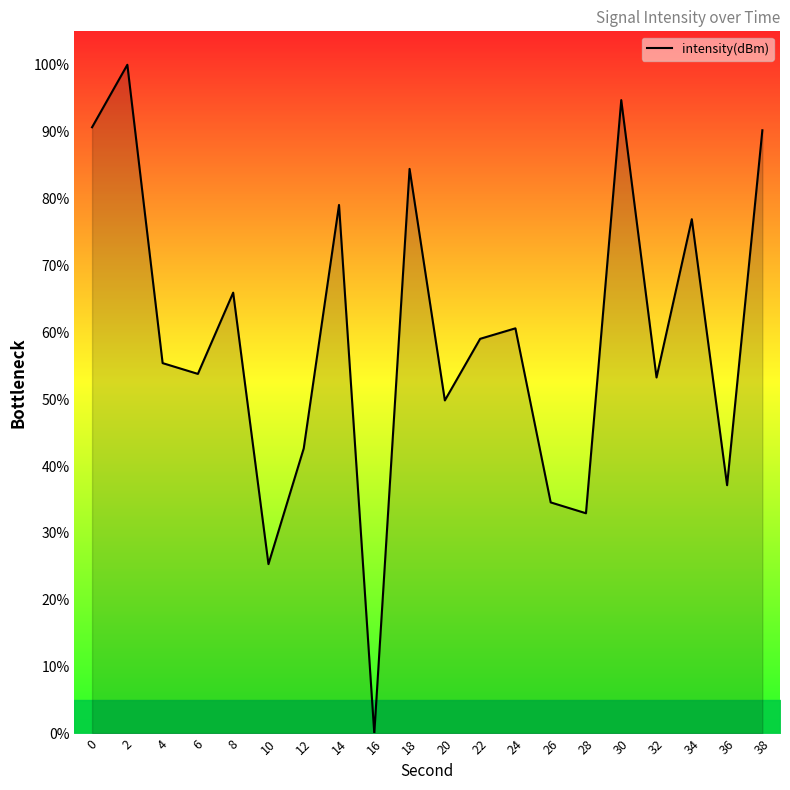

Which has a higher value, 20 or 8?

8